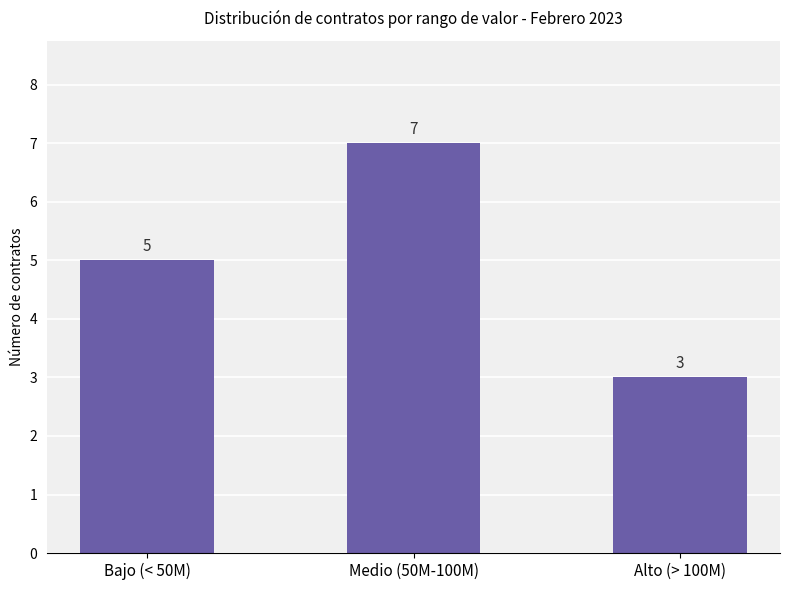

What is the average value?

5